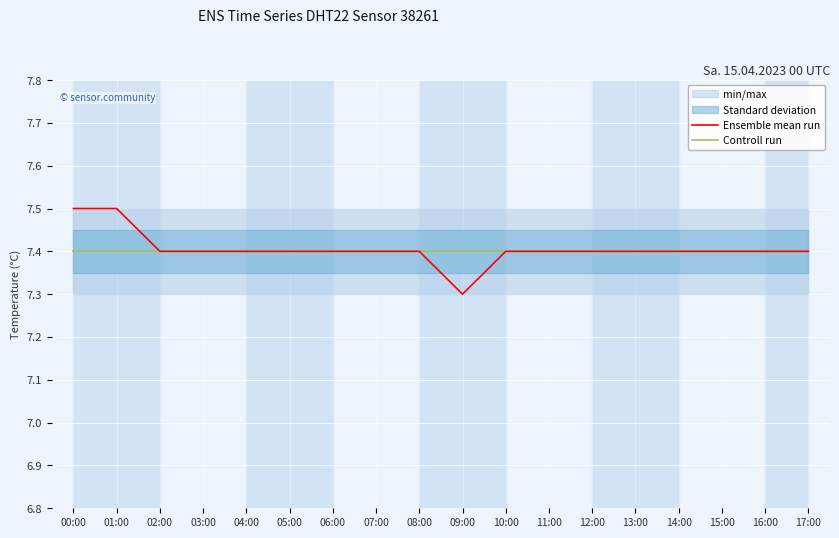

Between which two adjacent categories do Controll run and Ensemble mean run first intersect?

01:00 and 02:00